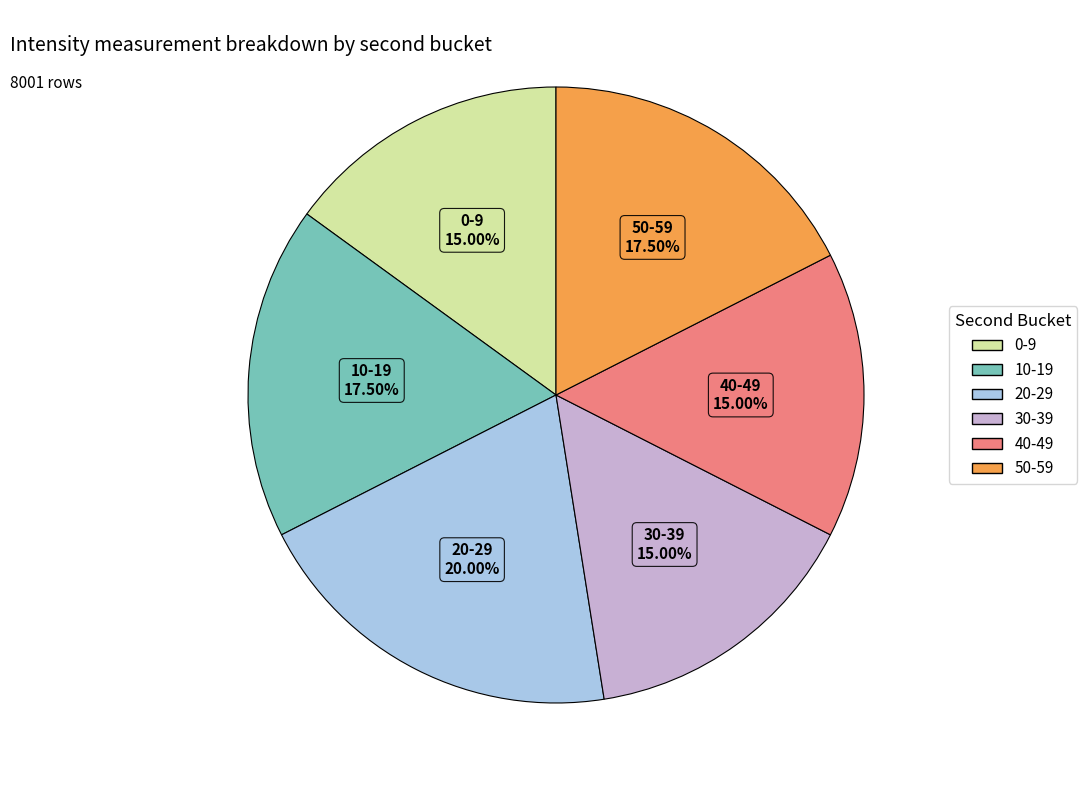

To the nearest percent, what is the difference between the largest and smallest slice percentages?

5%